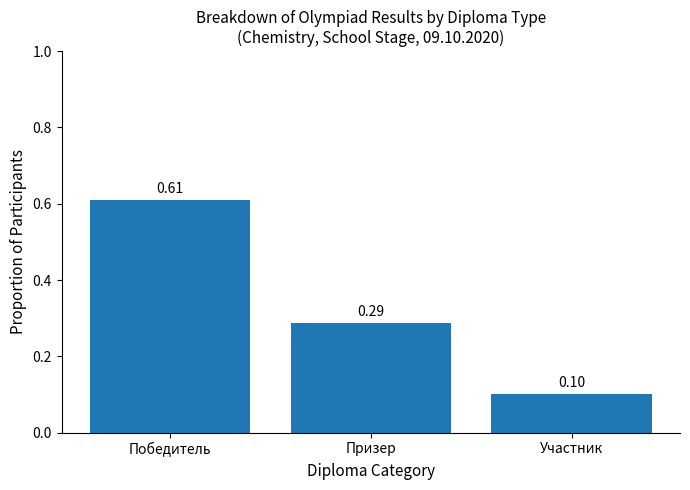

How many values are between 0 and 1?

3